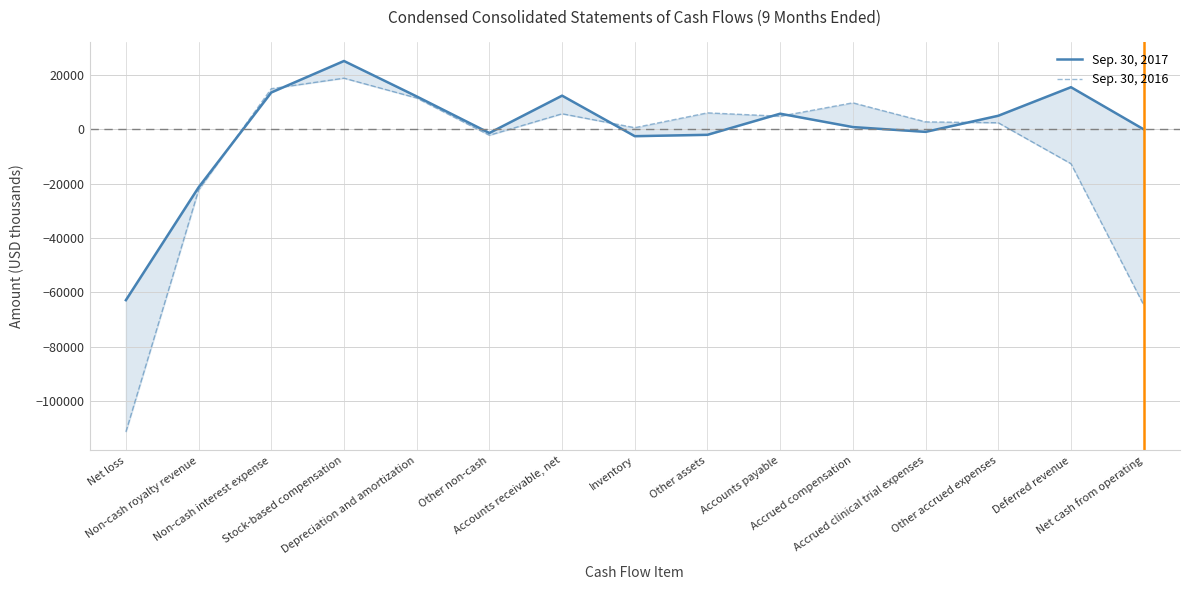

What is the difference between the second highest and minimum values in the Sep. 30, 2017 series?

78343